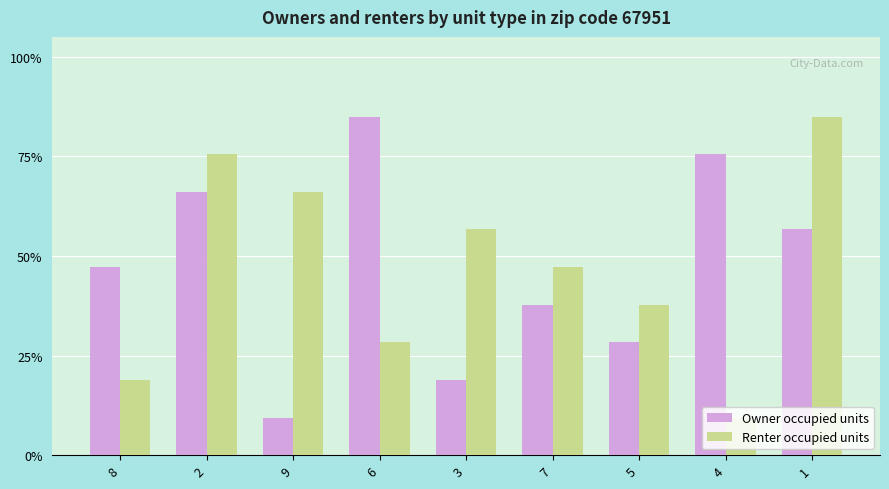

What is the difference between the Owner occupied units values at 3 and 5?

9.4